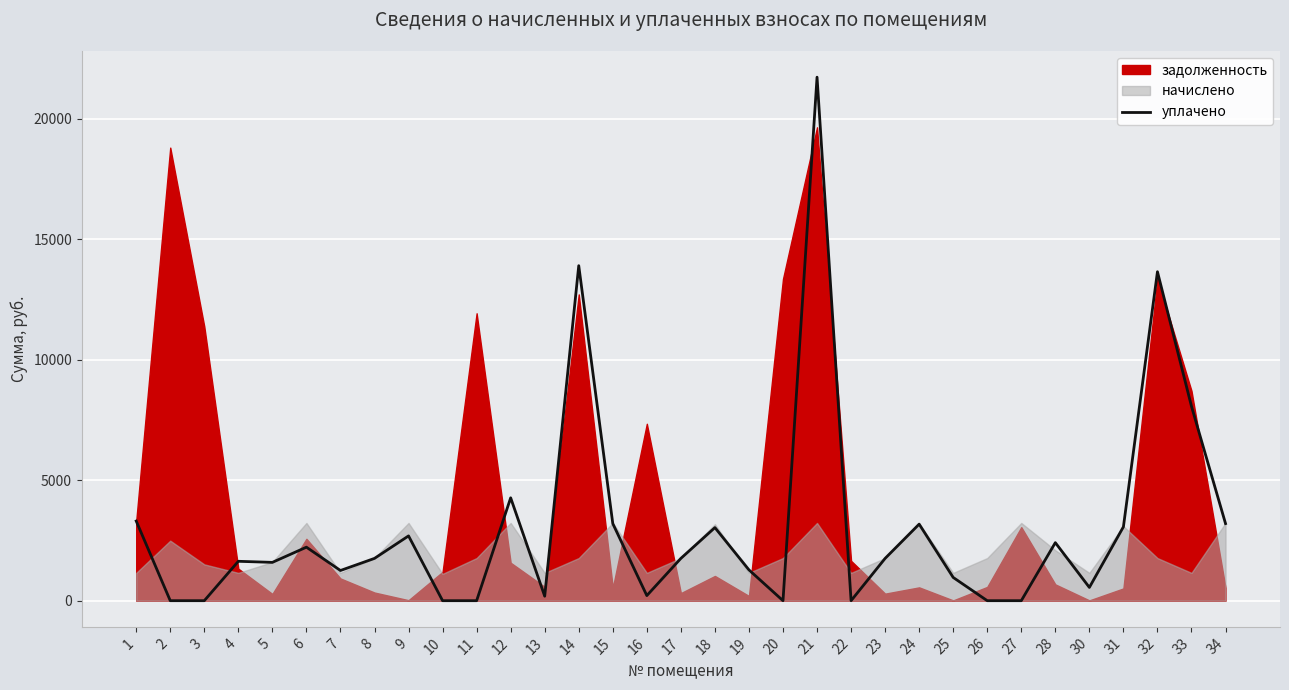

Which category has the highest value across all series?

21